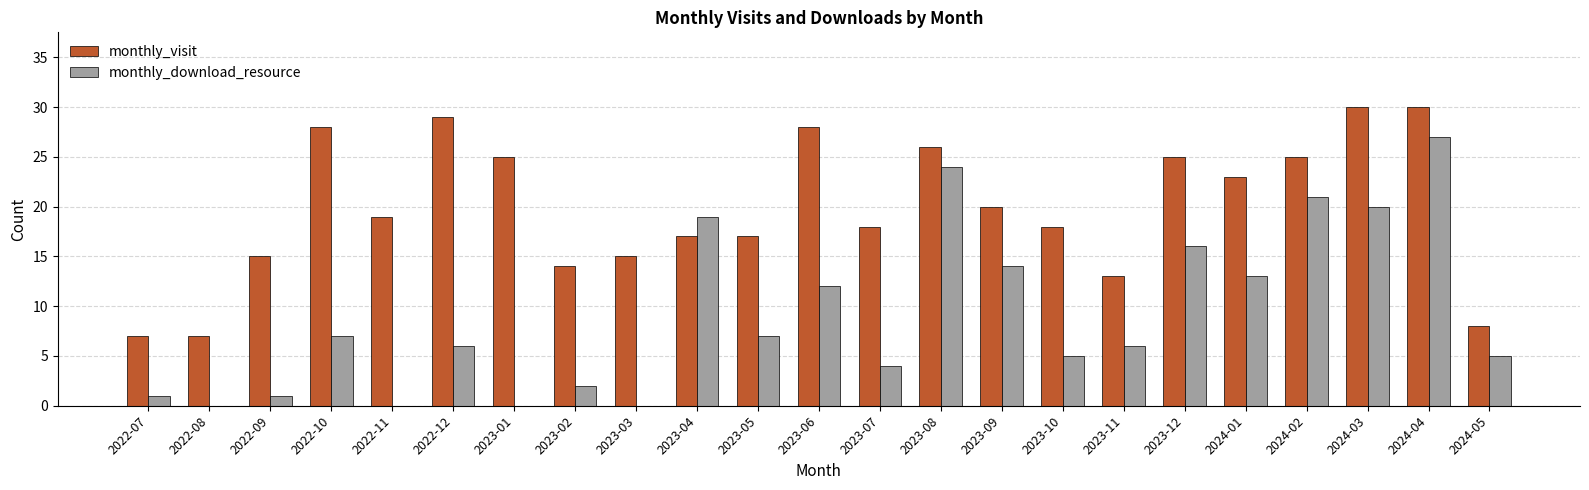

The value of monthly_download_resource at 2024-03 is 20. True or false?

True